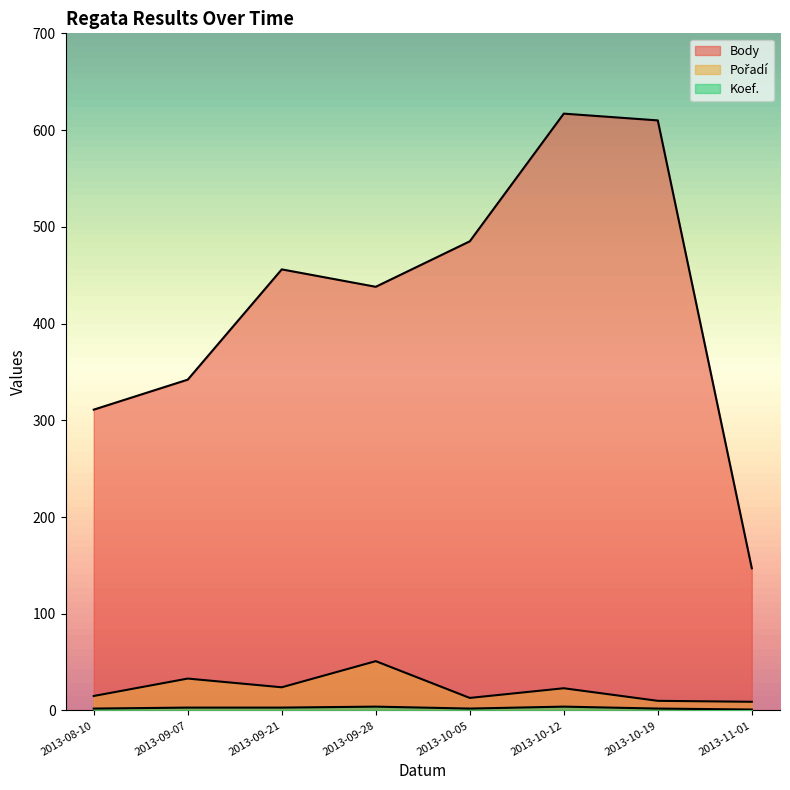

What is the difference between the Koef. values at 2013-10-12 and 2013-11-01?

3